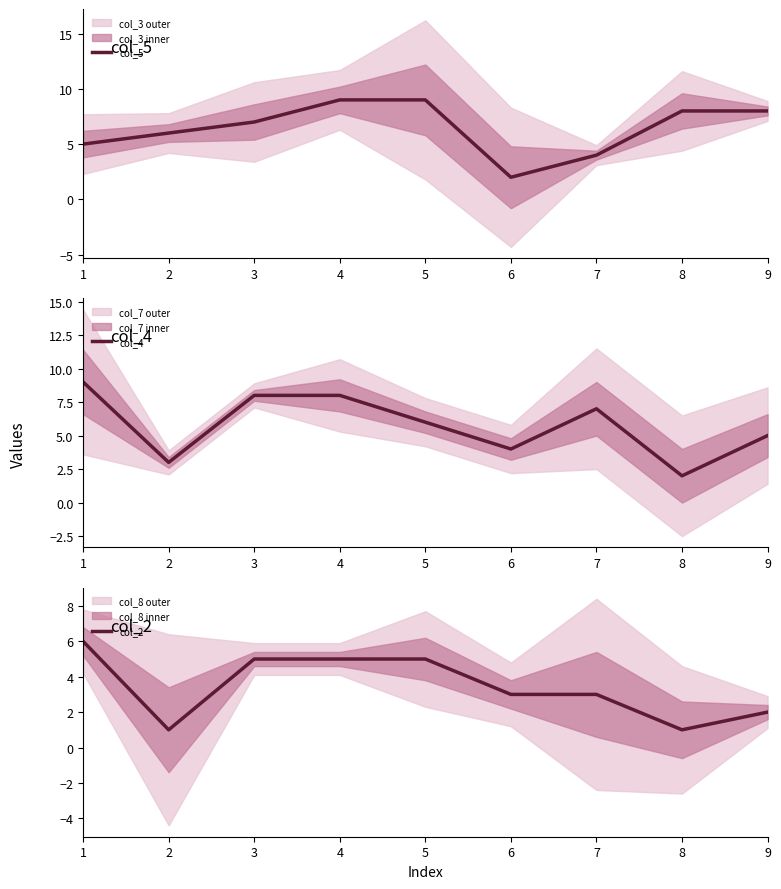

Reading left to right, extract all data points from this chart.

col_5: 5	6	7	9	9	2	4	8	8
col_4: 9	3	8	8	6	4	7	2	5
col_2: 6	1	5	5	5	3	3	1	2